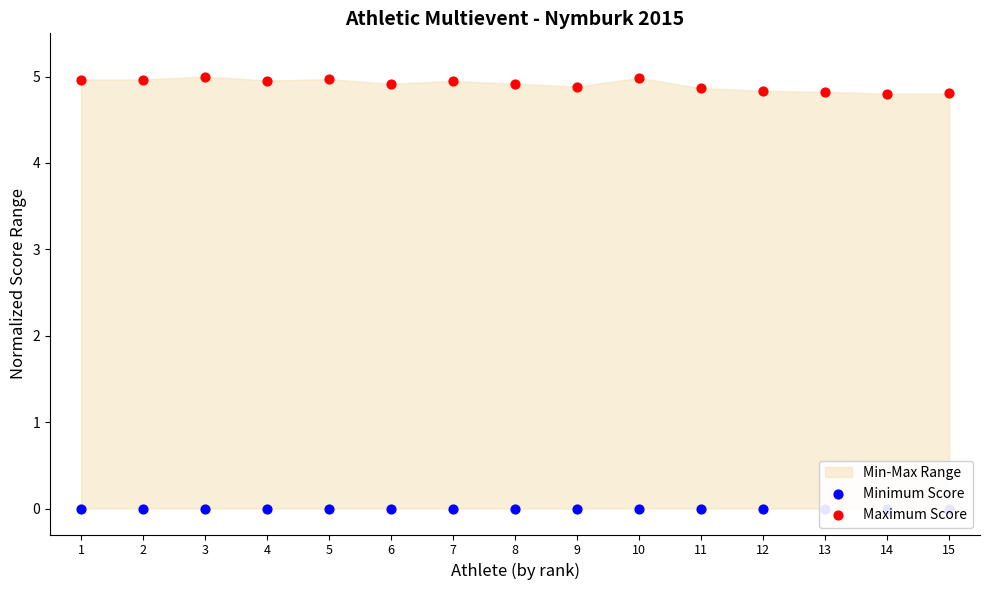

What is the total value across all series at 6?

4.9